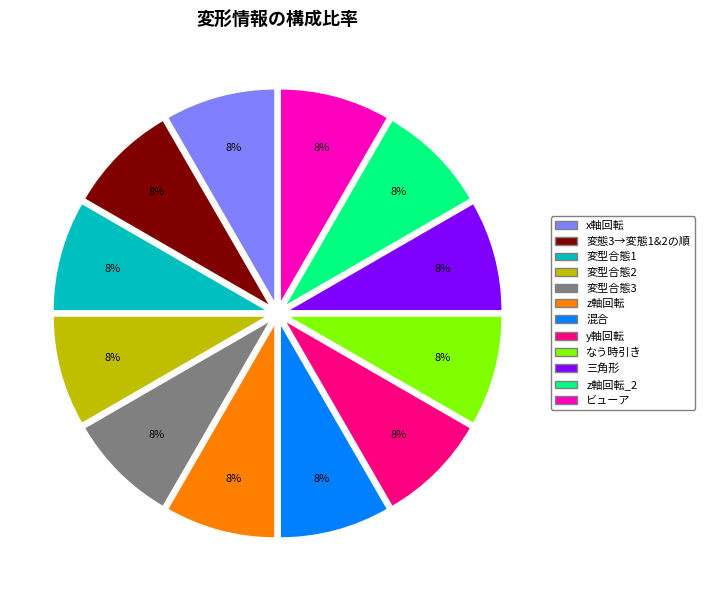

How many slices are in this pie chart?

12